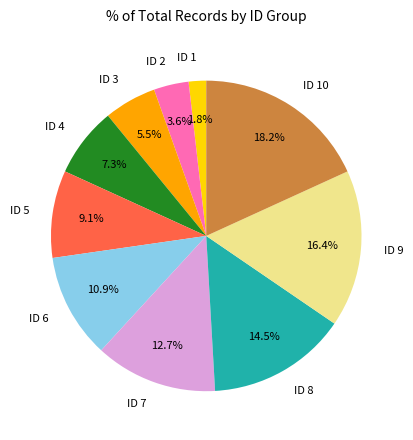

How many slices are in this pie chart?

10